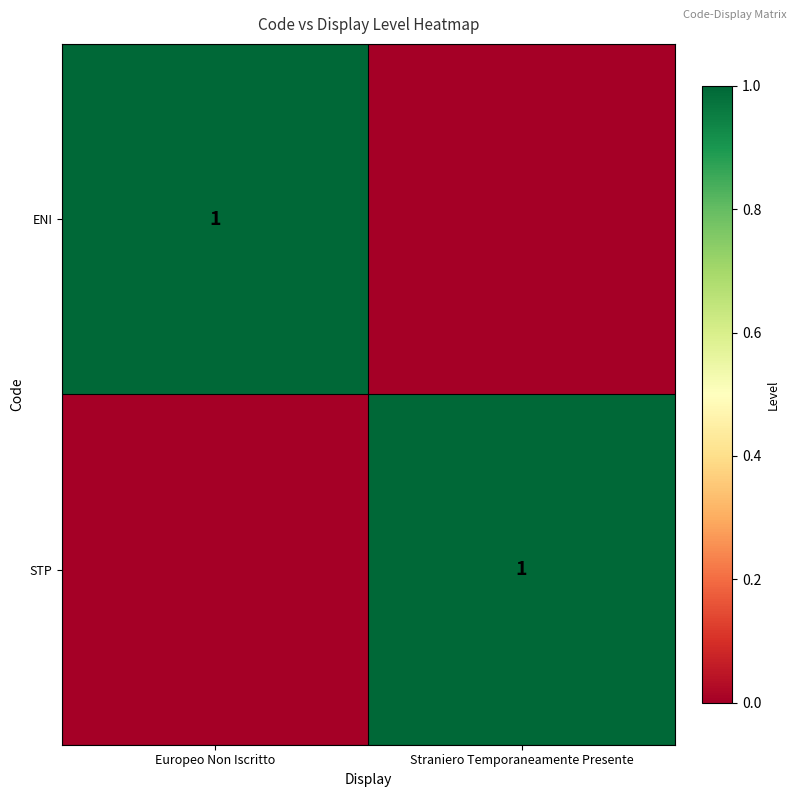

How many series are shown in this chart?

2